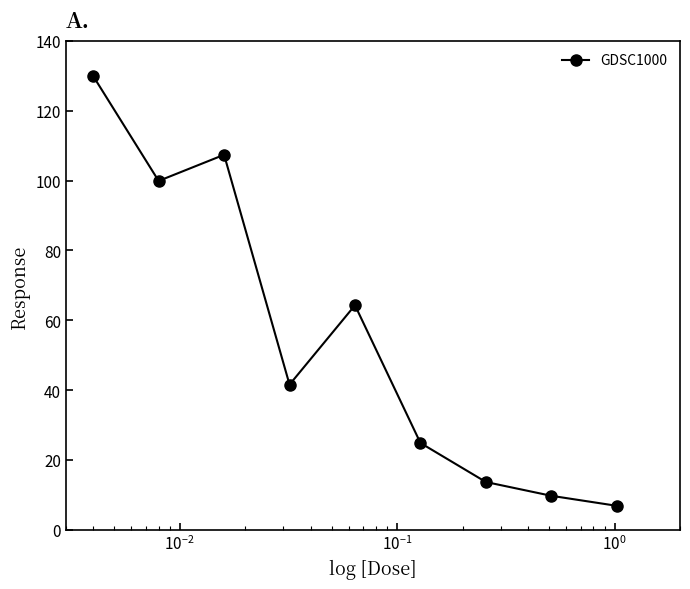

Reading left to right, transcribe all the data shown in this chart.

129.9	99.9	107.4	41.6	64.3	24.9	13.7	9.7	6.9